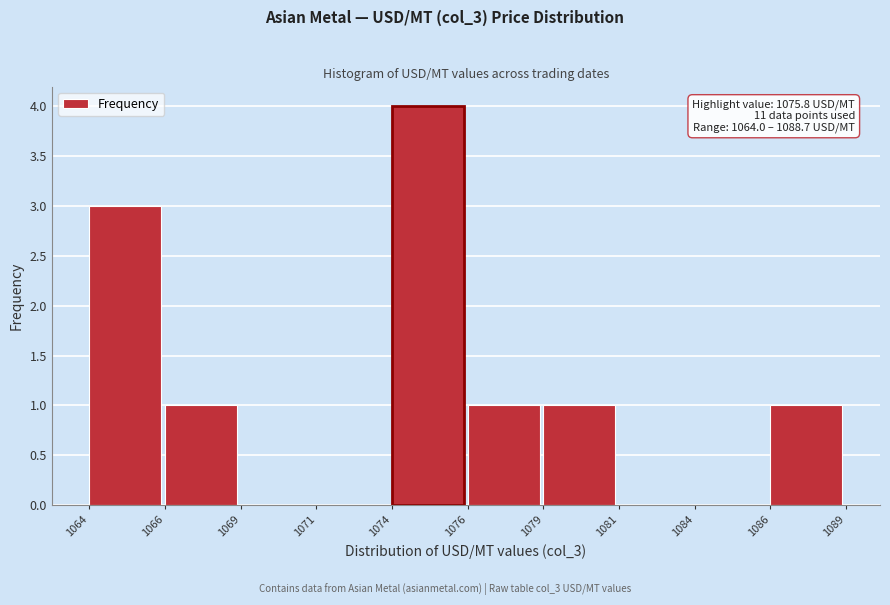

Reading left to right, transcribe all the data shown in this chart.

1064=3	1066=1	1069=0	1071=0	1074=4	1076=1	1079=1	1081=0	1084=0	1086=1